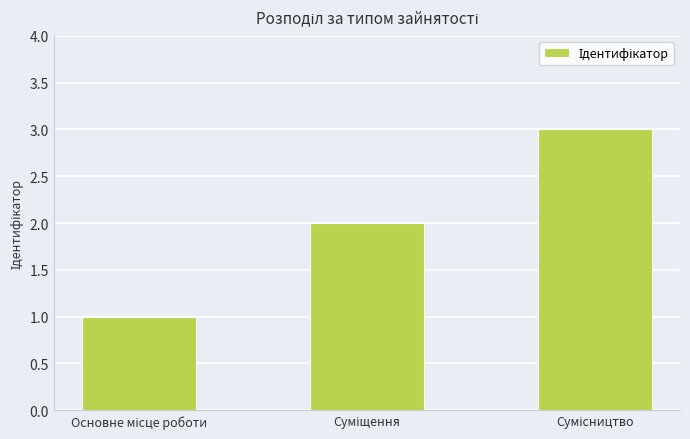

What is the maximum value shown in the chart?

3